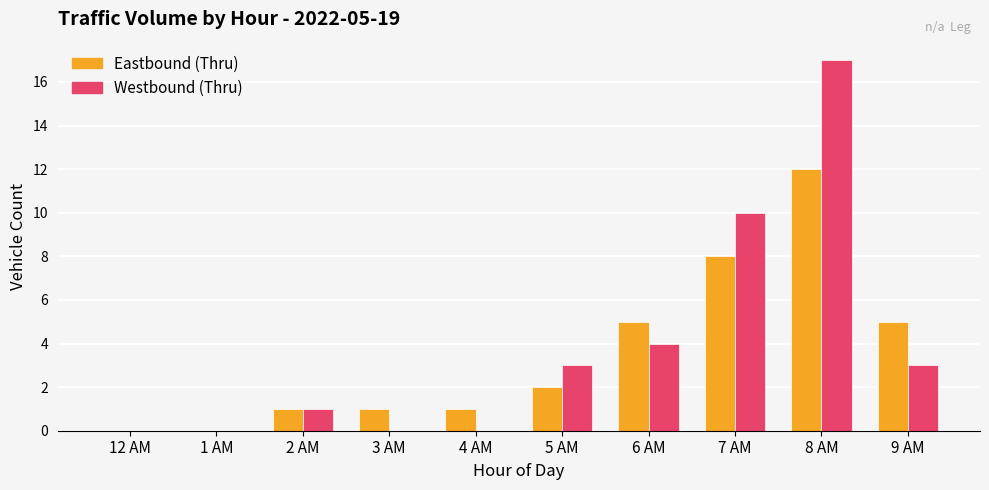

Which label corresponds to the largest value in the chart?

8 AM